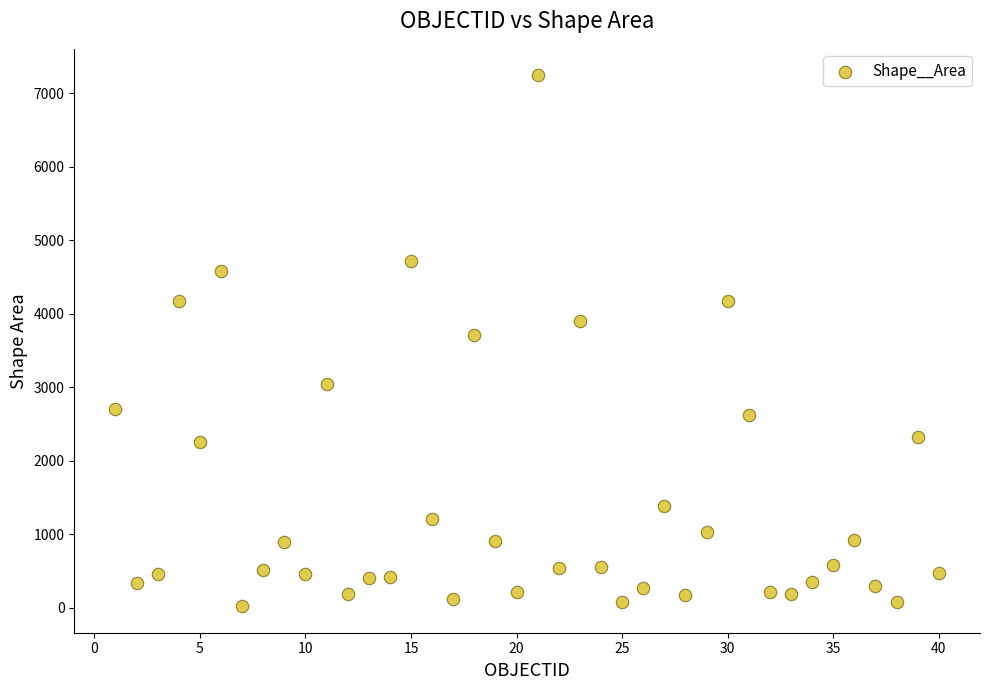

What is the range of Y values (max minus min)?

7221.9